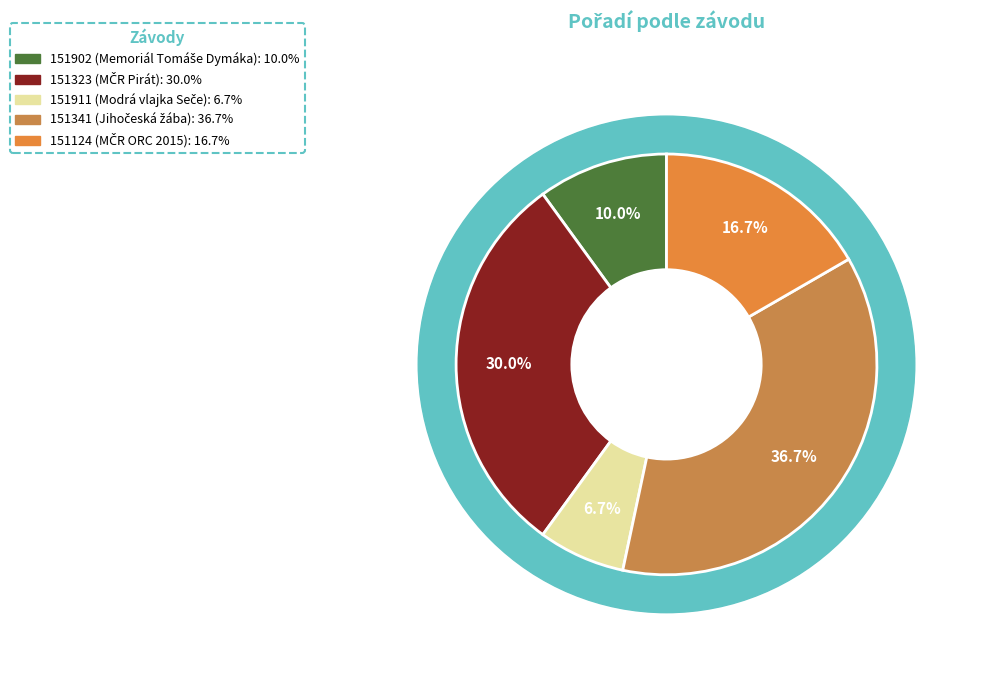

To the nearest percent, what percentage of the pie is 151902?

10%